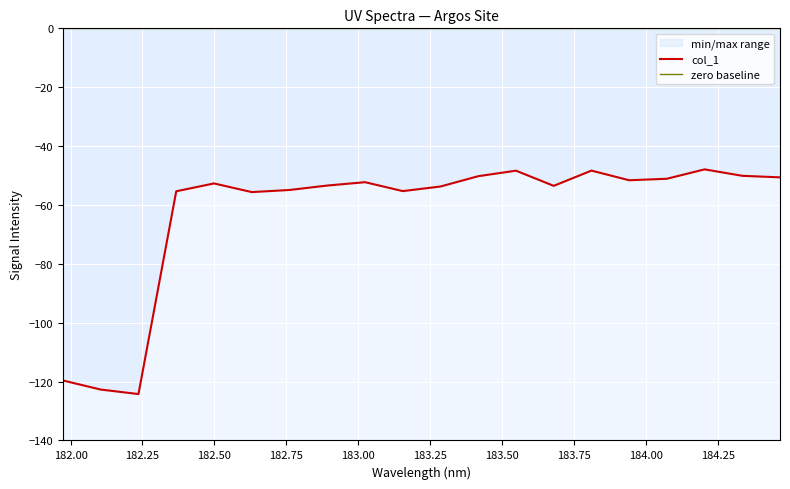

Where is the data nearest to the value -86?

182.6299929592